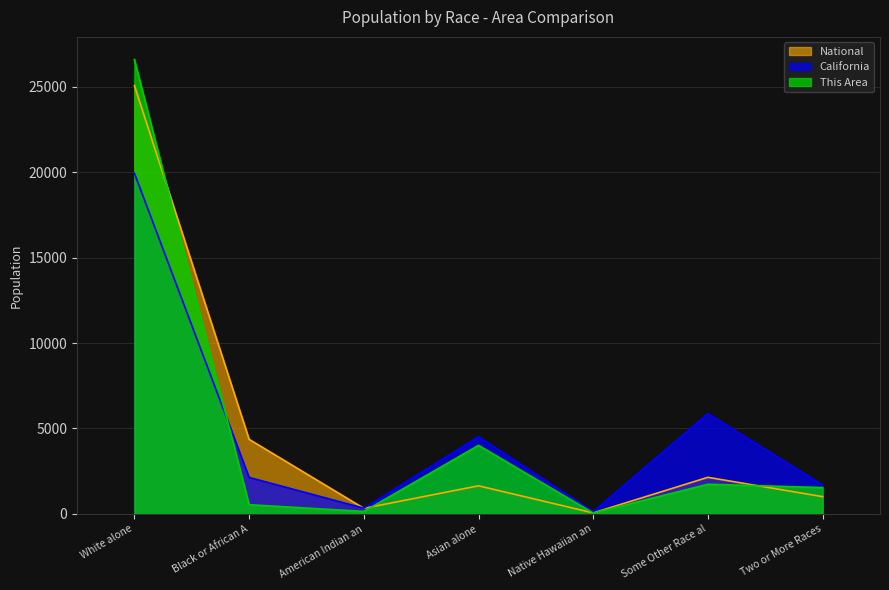

What is the maximum value shown in the chart?

26581.0